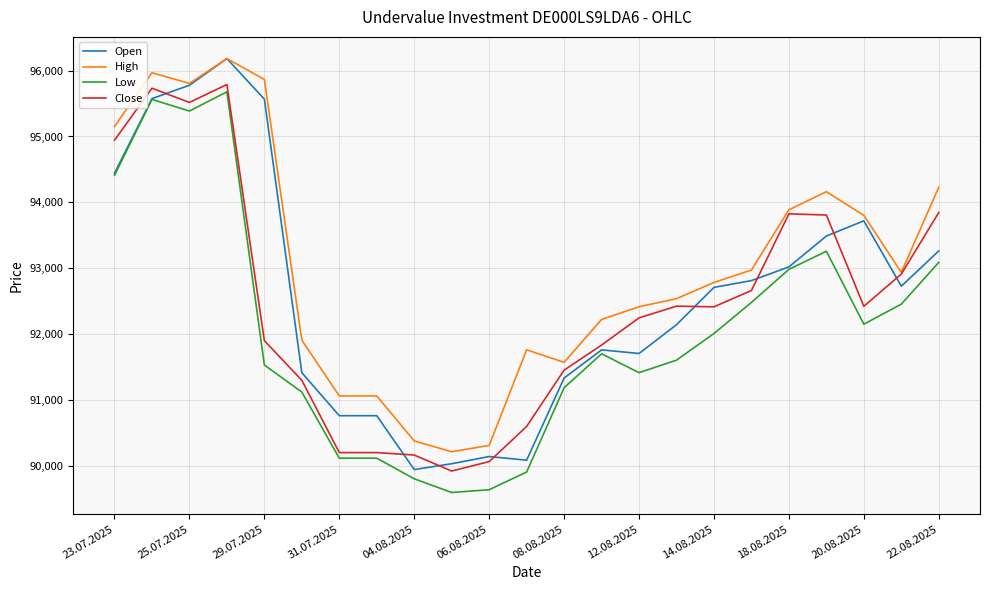

What are all the series names shown in the legend?

Open, High, Low, Close